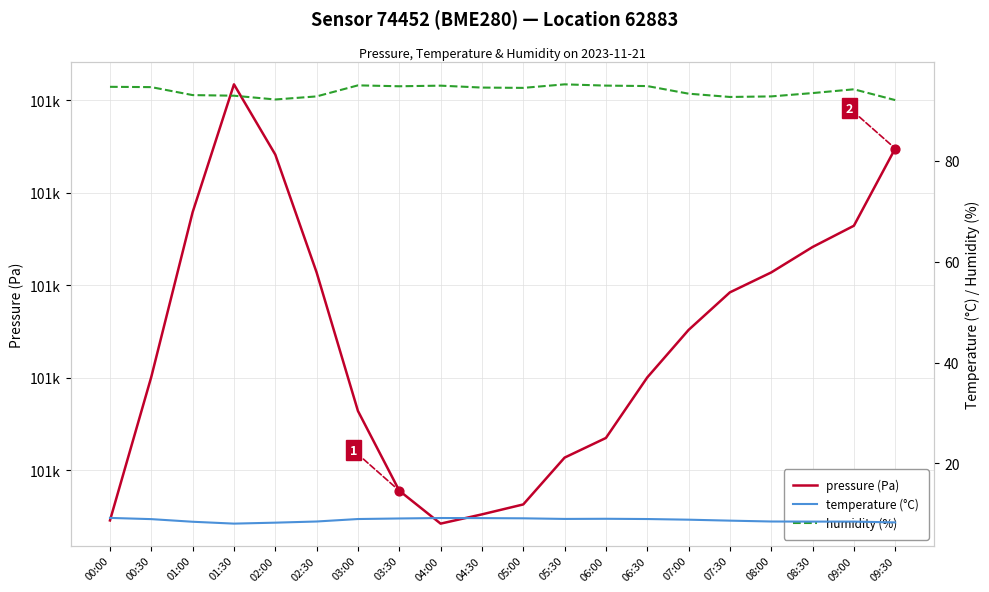

Which series has the largest total across all categories?

pressure (Pa)